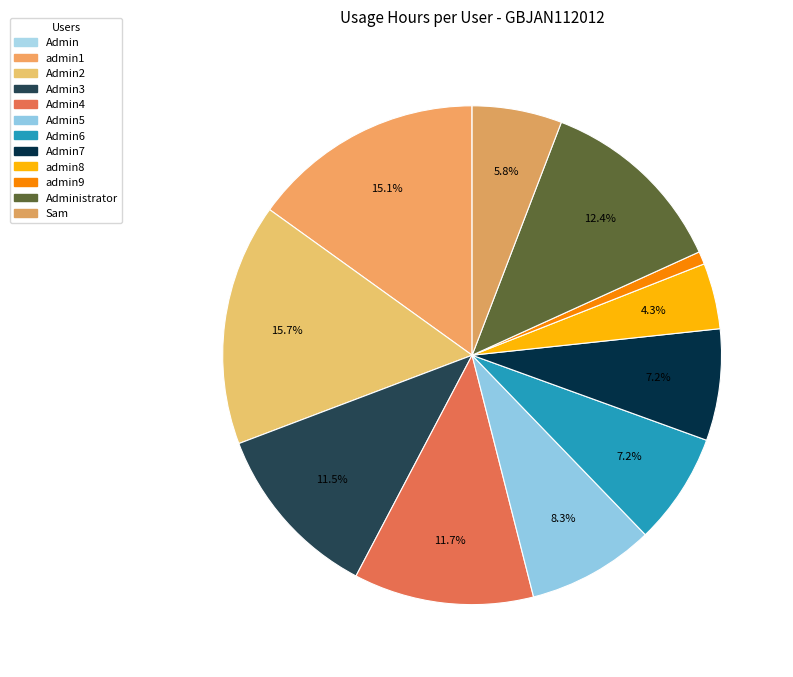

Does any single category account for the majority?

No